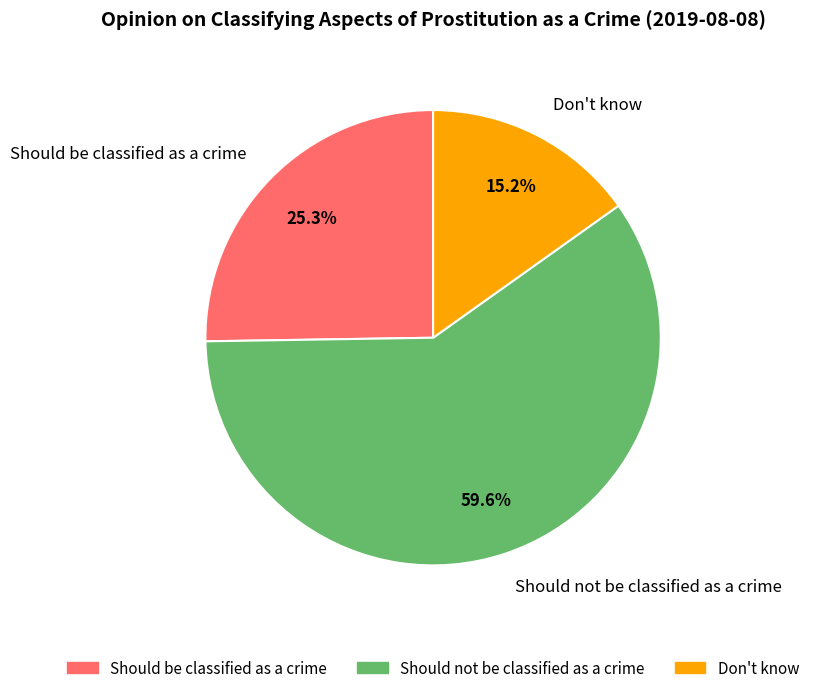

Rank the categories by value from highest to lowest.

Should not be classified as a crime, Should be classified as a crime, Don't know